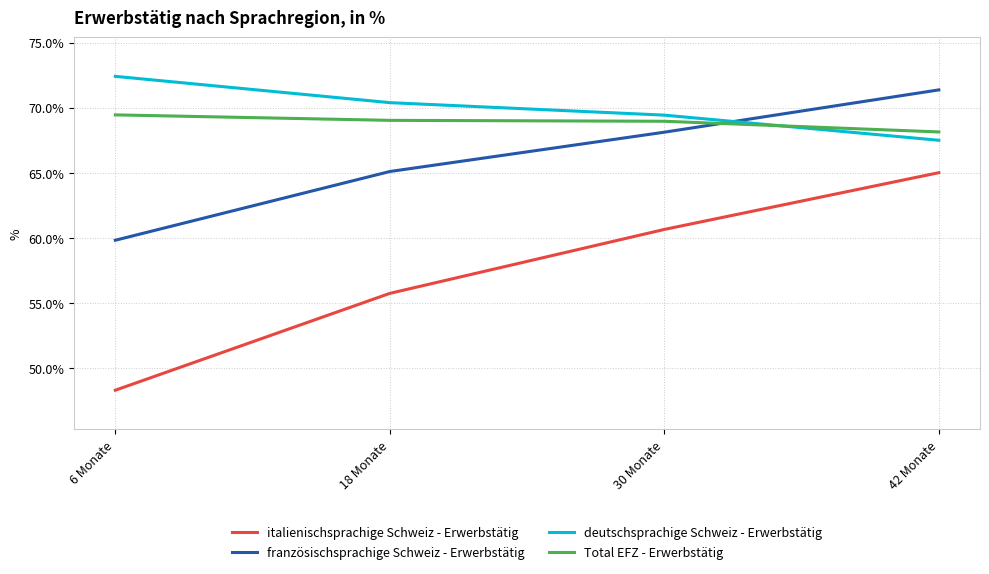

What position from the left is 6 Monate?

1